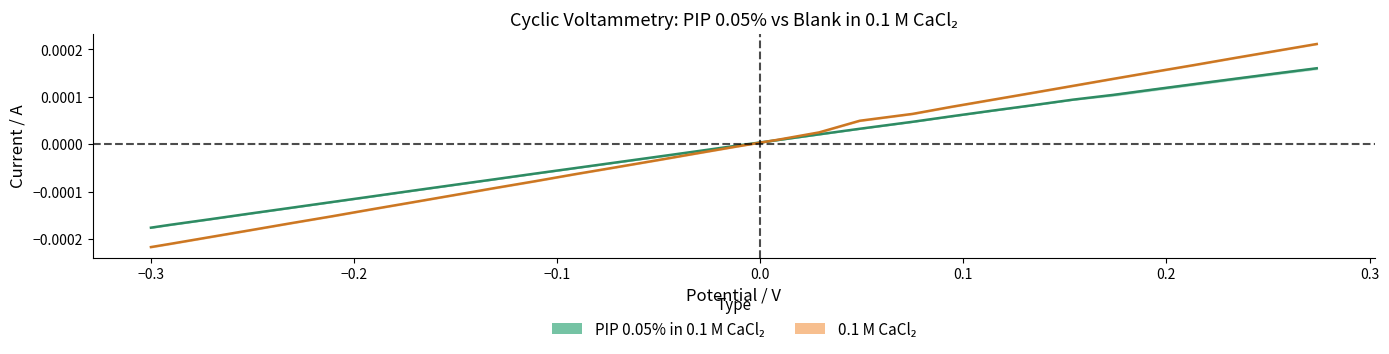

Reading left to right, transcribe all the data shown in this chart.

PIP 0.05% in 0.1 M CaCl2 (mean): -0.0	-0.0	-0.0	-0.0	-0.0	-0.0	-0.0	-0.0	-0.0	-0.0	-0.0	-0.0	-0.0	-0.0	-0.0	-0.0	0.0	0.0	0.0	0.0	0.0	0.0	0.0	0.0	0.0	0.0	0.0	0.0	0.0	0.0
0.1 M CaCl2 (mean): -0.0	-0.0	-0.0	-0.0	-0.0	-0.0	-0.0	-0.0	-0.0	-0.0	-0.0	-0.0	-0.0	-0.0	-0.0	-0.0	0.0	0.0	0.0	0.0	0.0	0.0	0.0	0.0	0.0	0.0	0.0	0.0	0.0	0.0